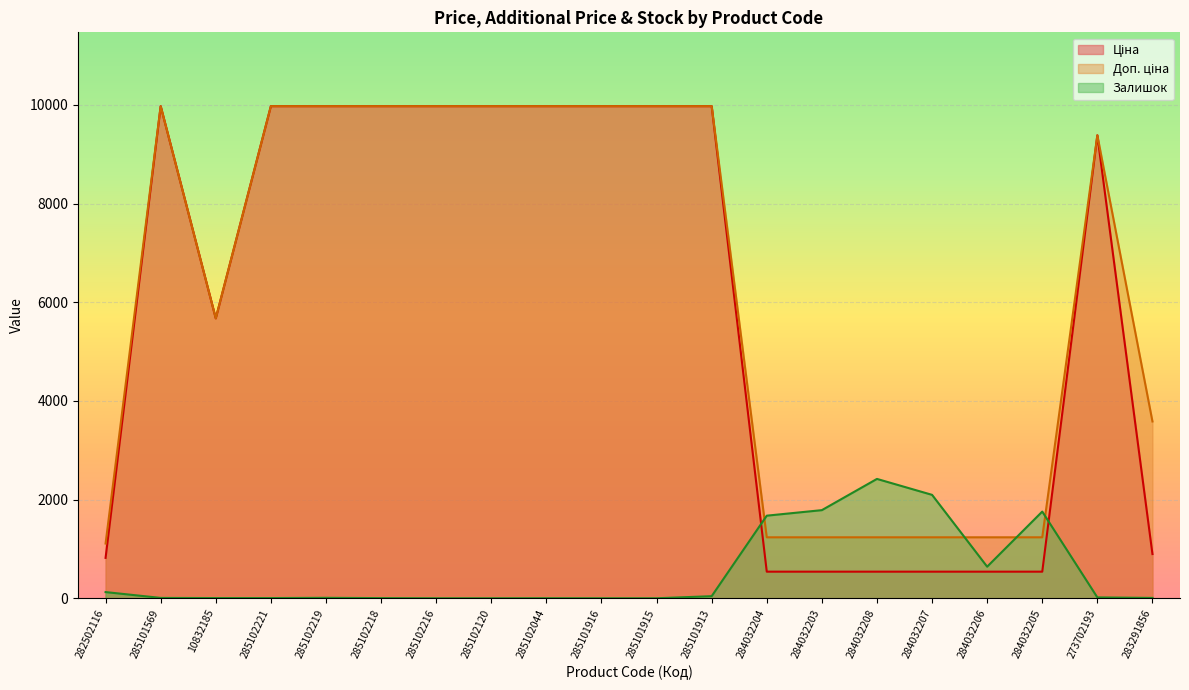

Rank the series by their maximum value, from lowest to highest.

Залишок, Ціна, Доп. ціна